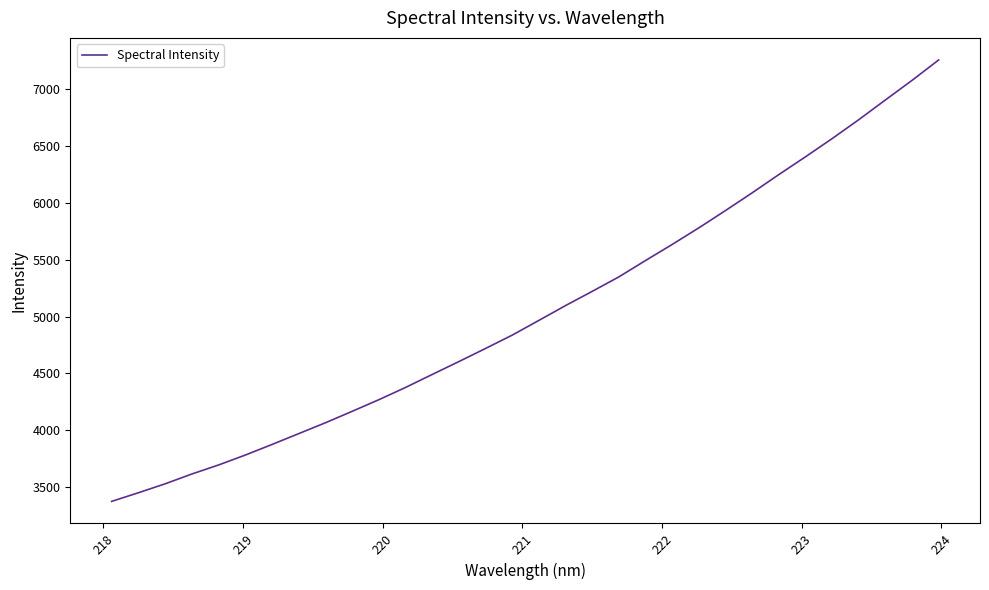

What is the maximum value shown in the chart?

7259.7